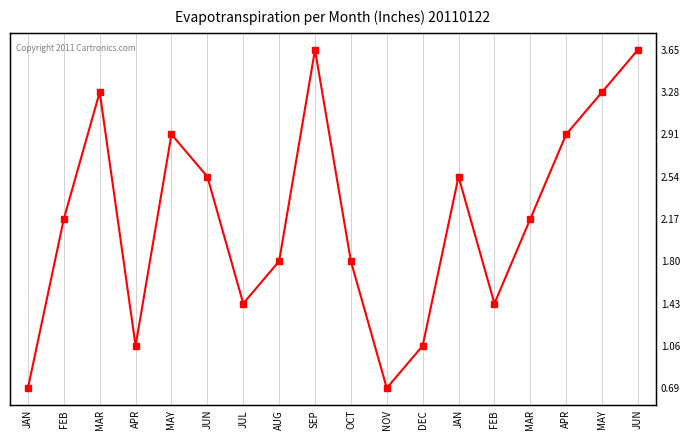

Where is the data nearest to the value 5?

FEB